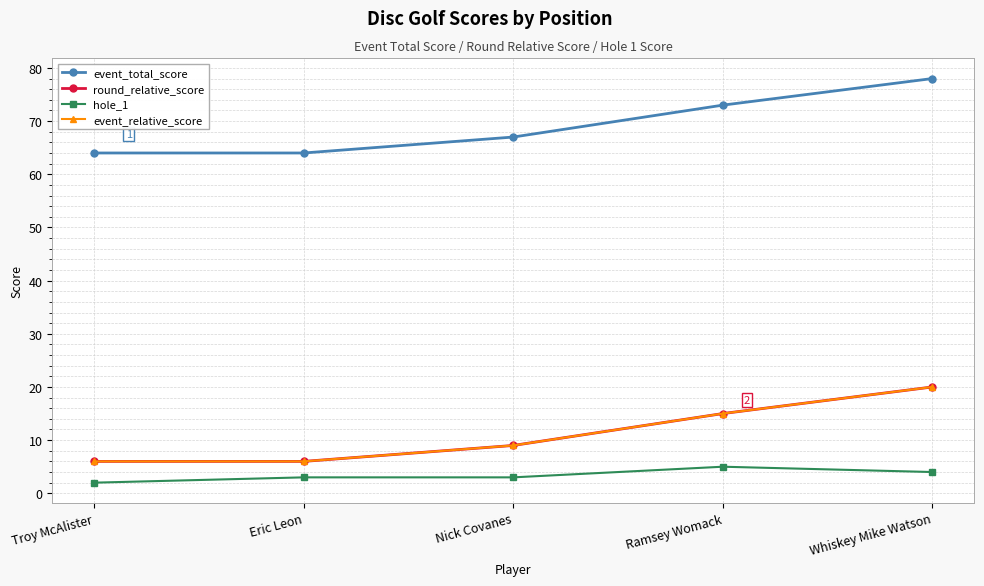

Does the chart display data point markers on the line(s)?

Yes